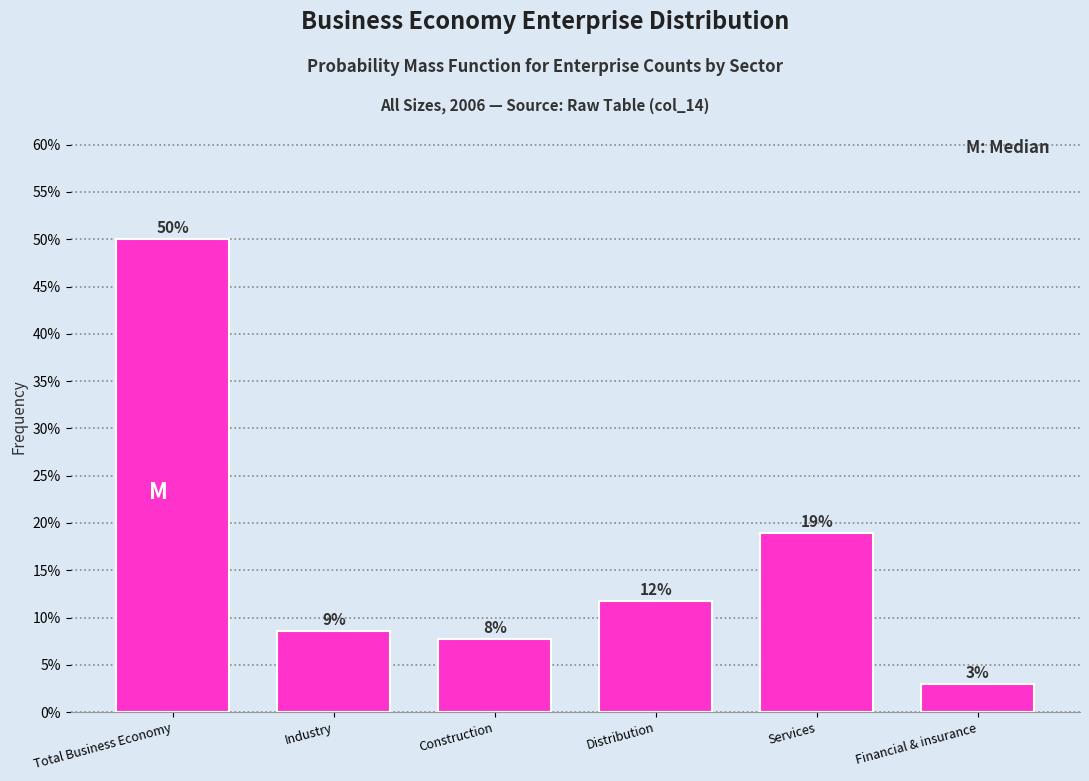

Are the bars horizontal?

No